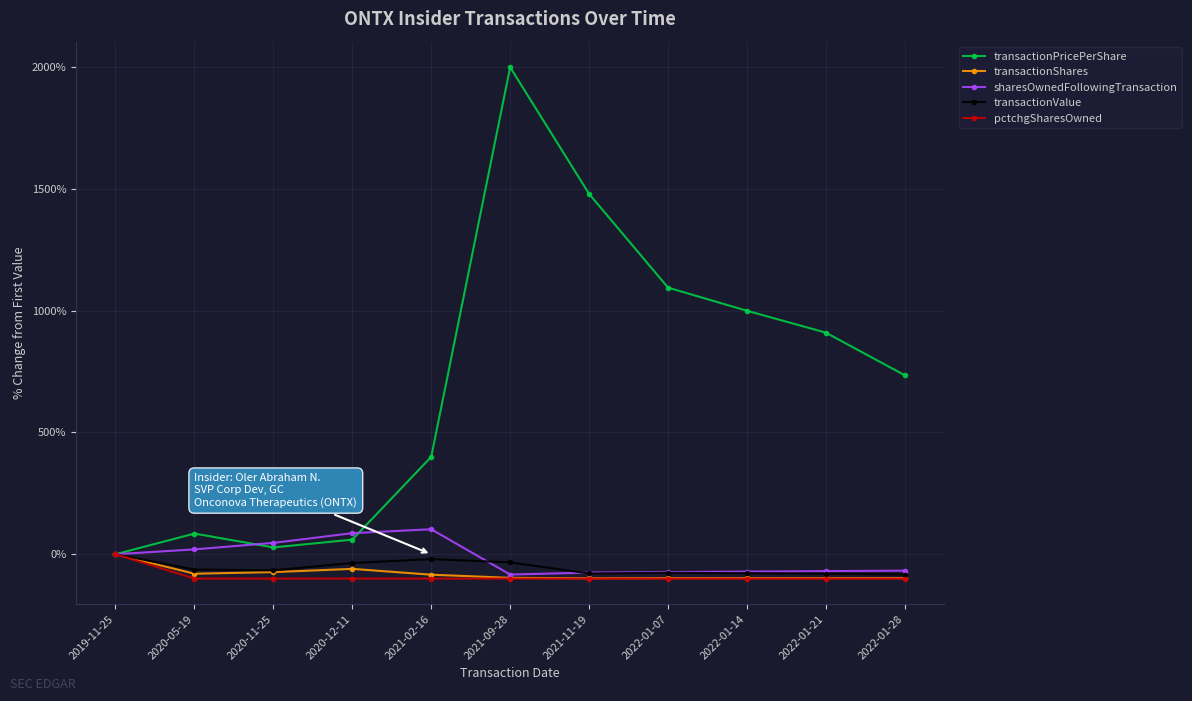

In transactionPricePerShare, how many points are higher than both neighbors (excluding endpoints)?

2